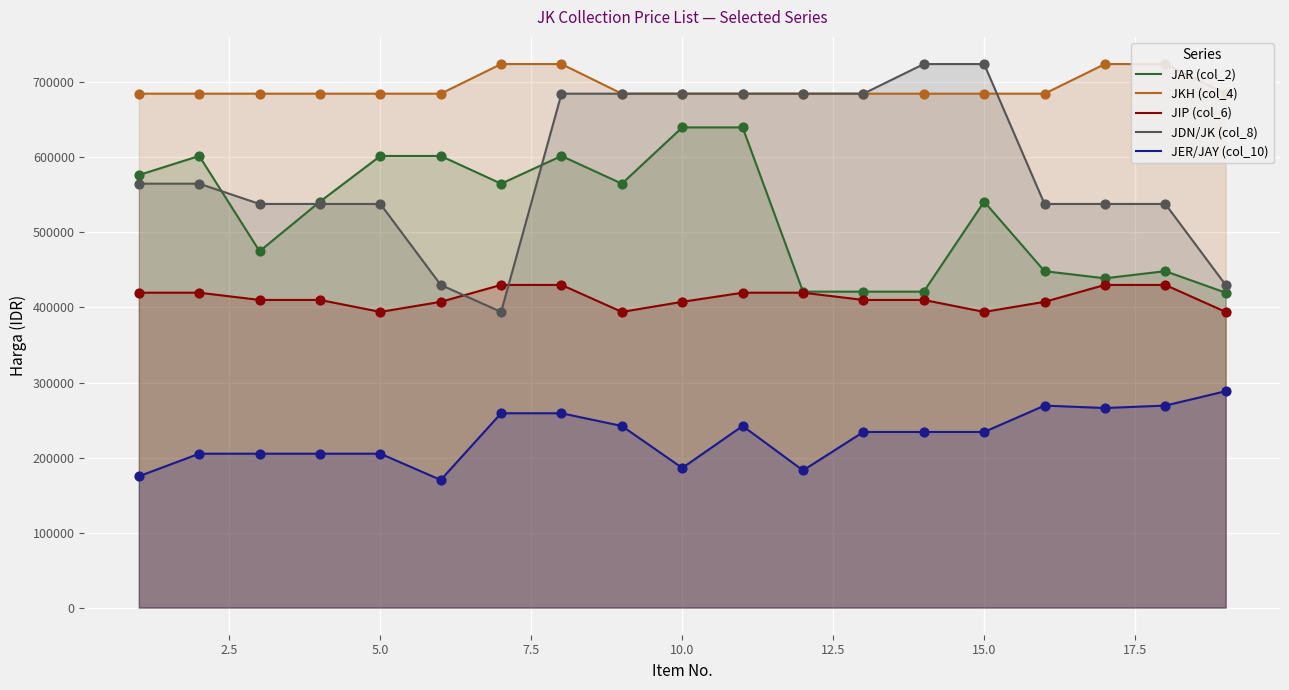

True or false: JER/JAY (col_10) and JAR (col_2) intersect in this chart.

False